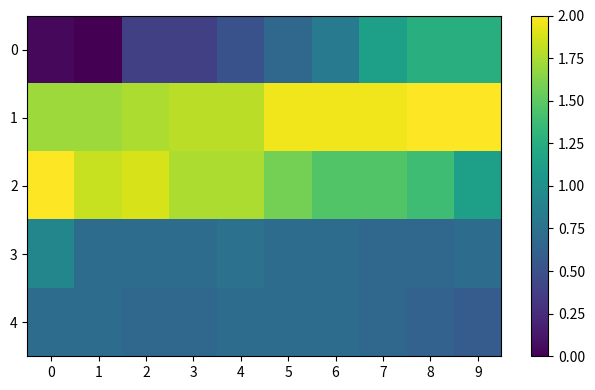

At which category does the chart reach its minimum across all series?

1